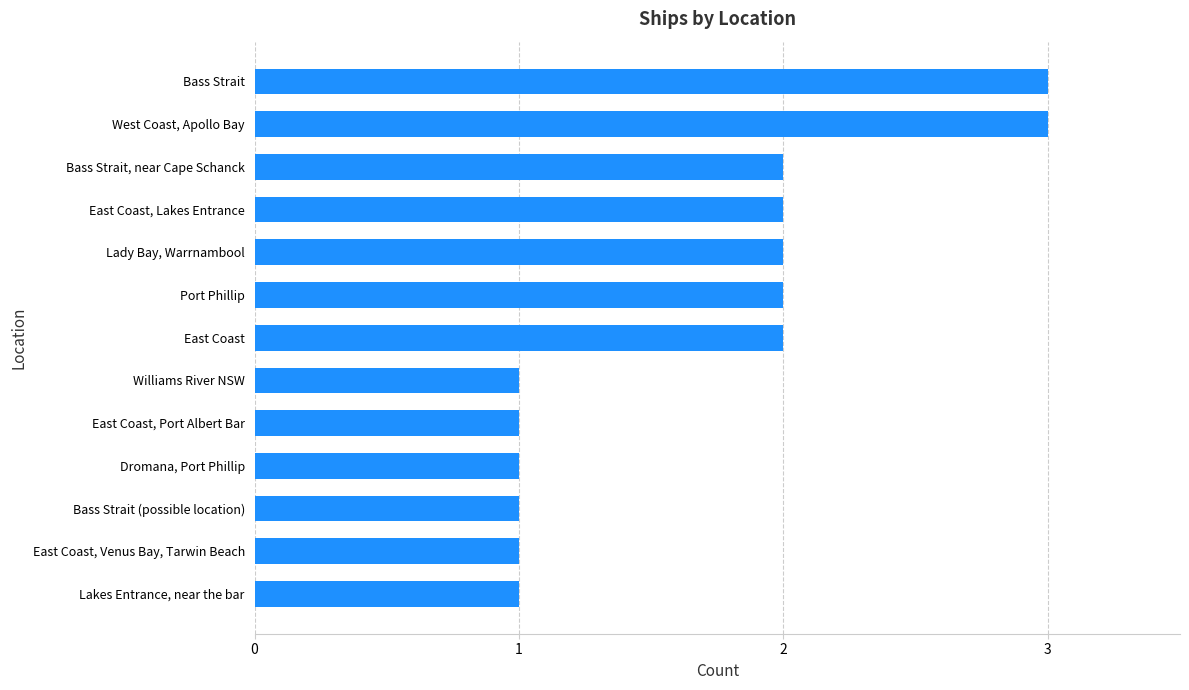

Is it true that the value at East Coast, Venus Bay, Tarwin Beach is 0?

False